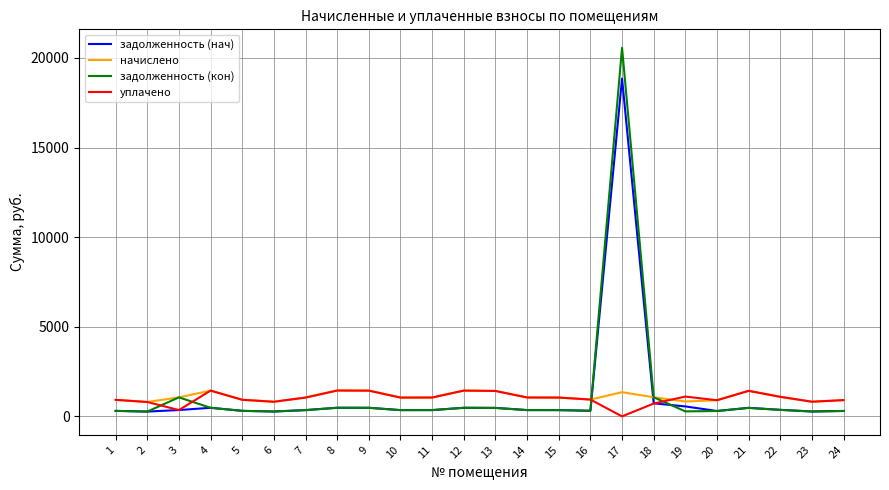

Which series has the largest range (max minus min)?

задолженность (кон)